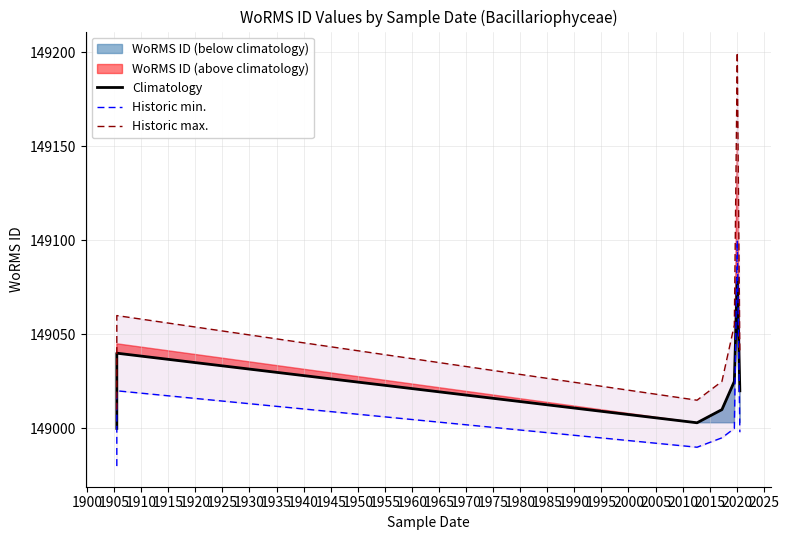

How many interior local valleys does the Historic max. series have?

1